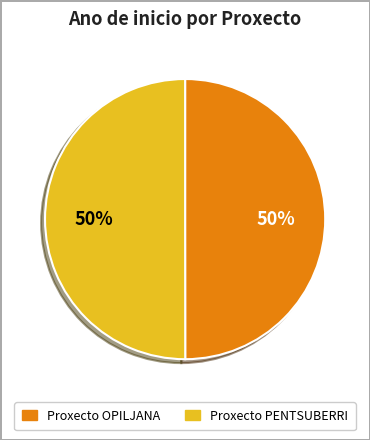

The Proxecto PENTSUBERRI slice represents 50% of the pie. True or false?

True